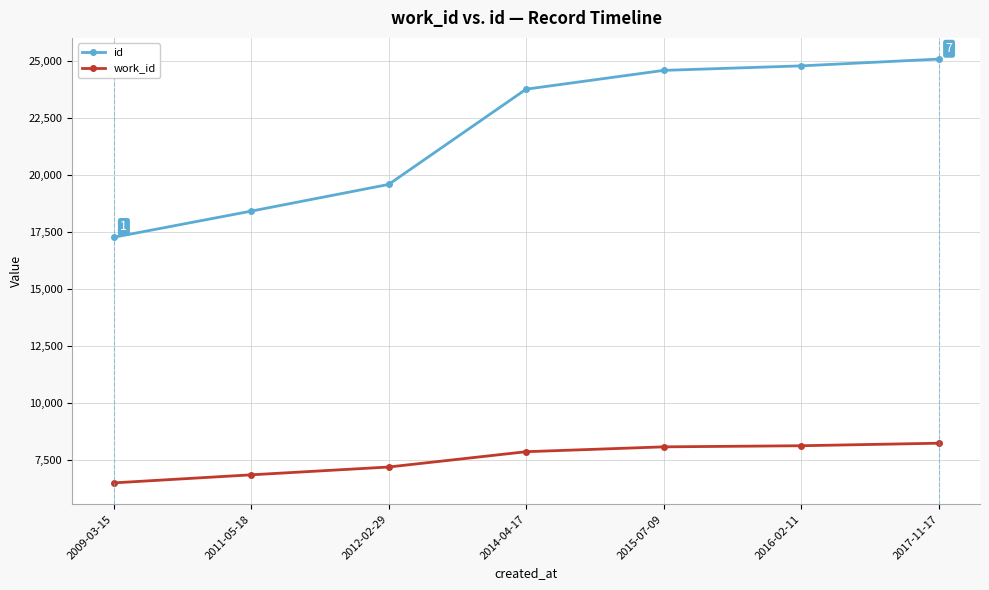

Which category has the highest value in the id series?

2017-11-17